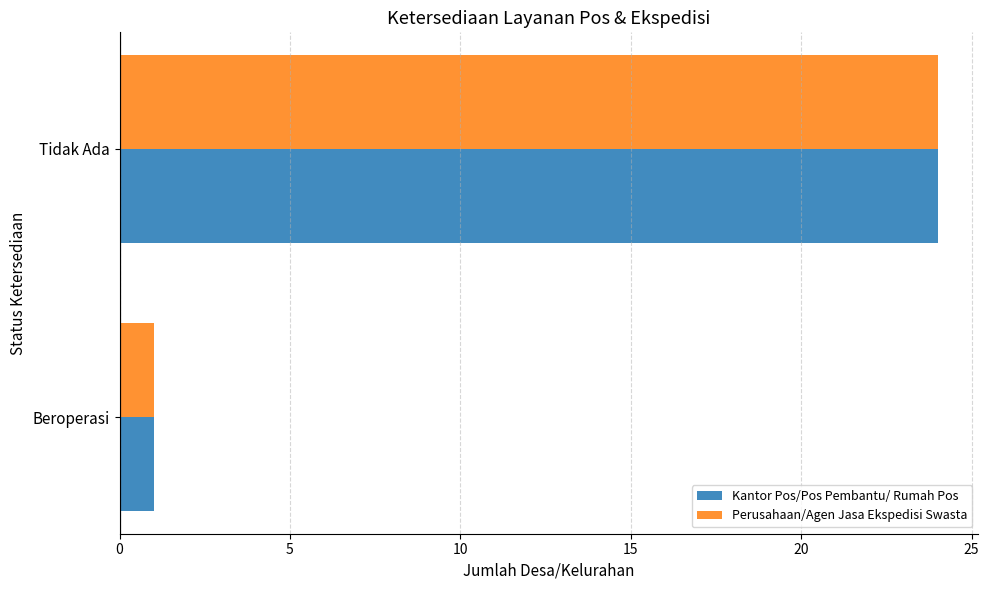

Rank the categories by Perusahaan/Agen Jasa Ekspedisi Swasta value from lowest to highest.

Beroperasi, Tidak Ada